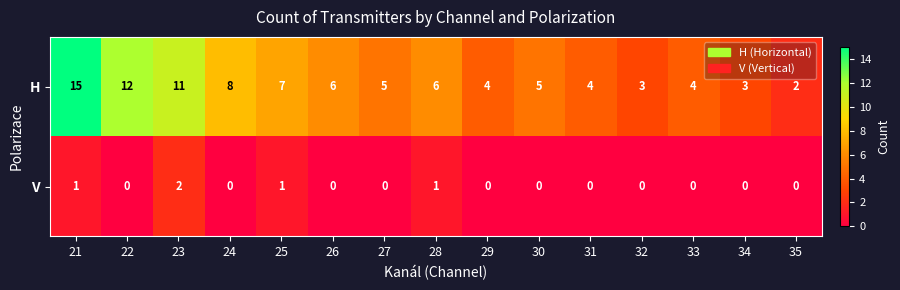

List the series in order of their overall mean, lowest first.

V, H